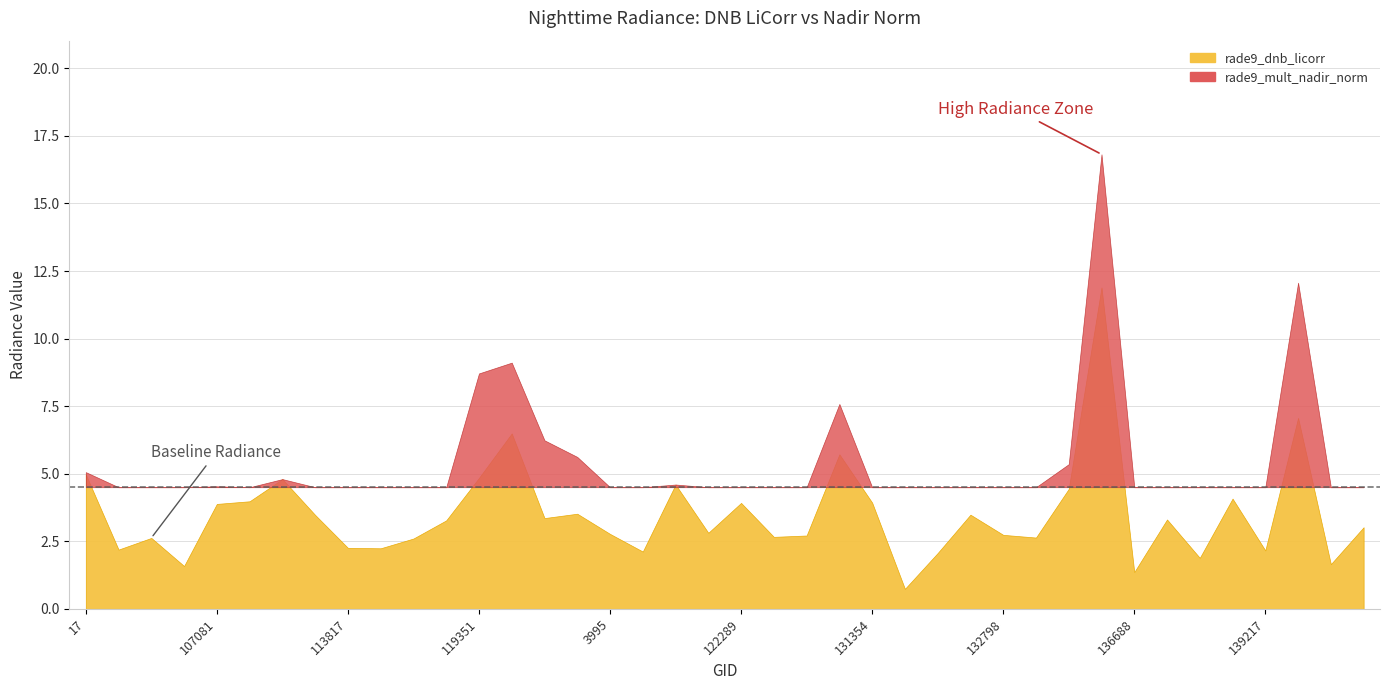

Between 113817 and 124261, which series saw the biggest shift?

rade9_mult_nadir_norm